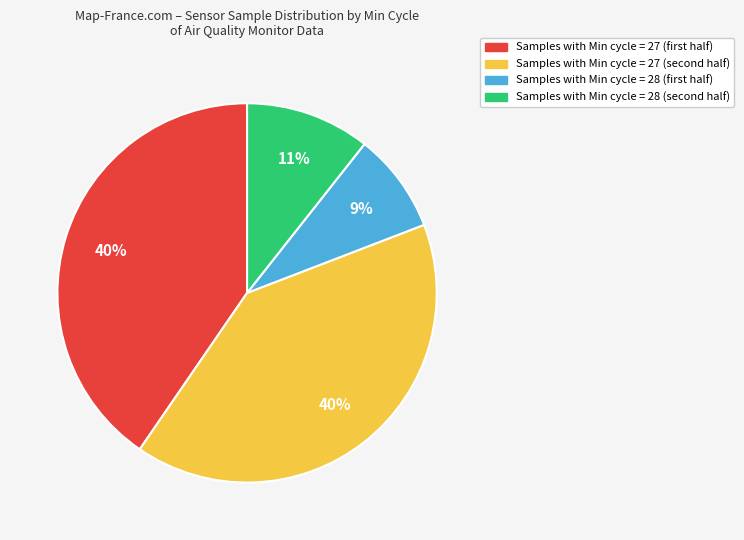

How many slices are in this pie chart?

4